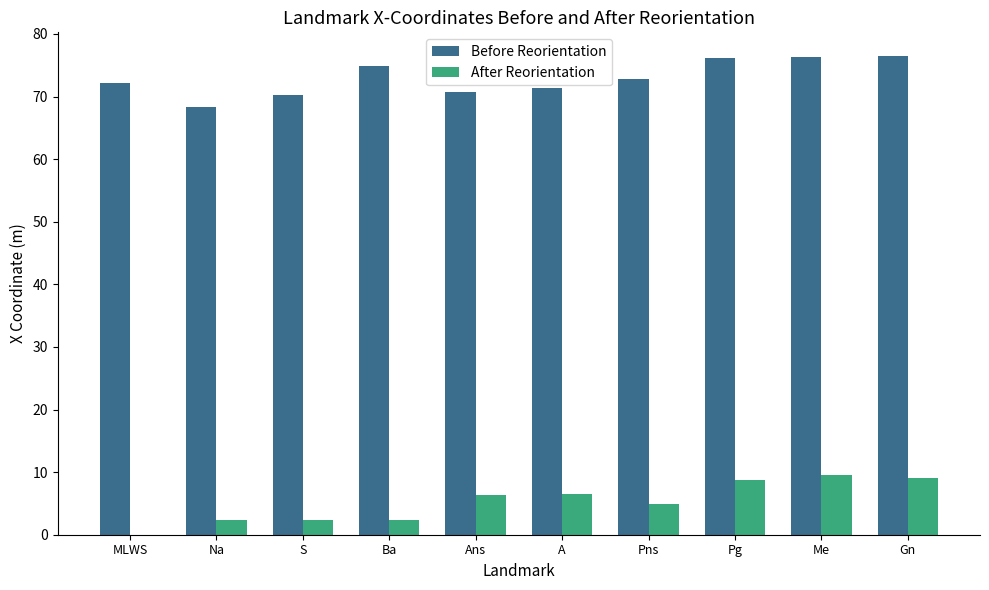

What is the total value across all series at Ba?

77.2